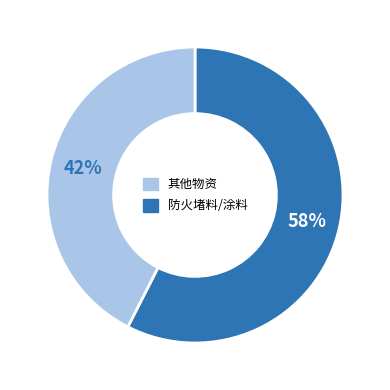

To the nearest percent, what is the average slice percentage?

50%